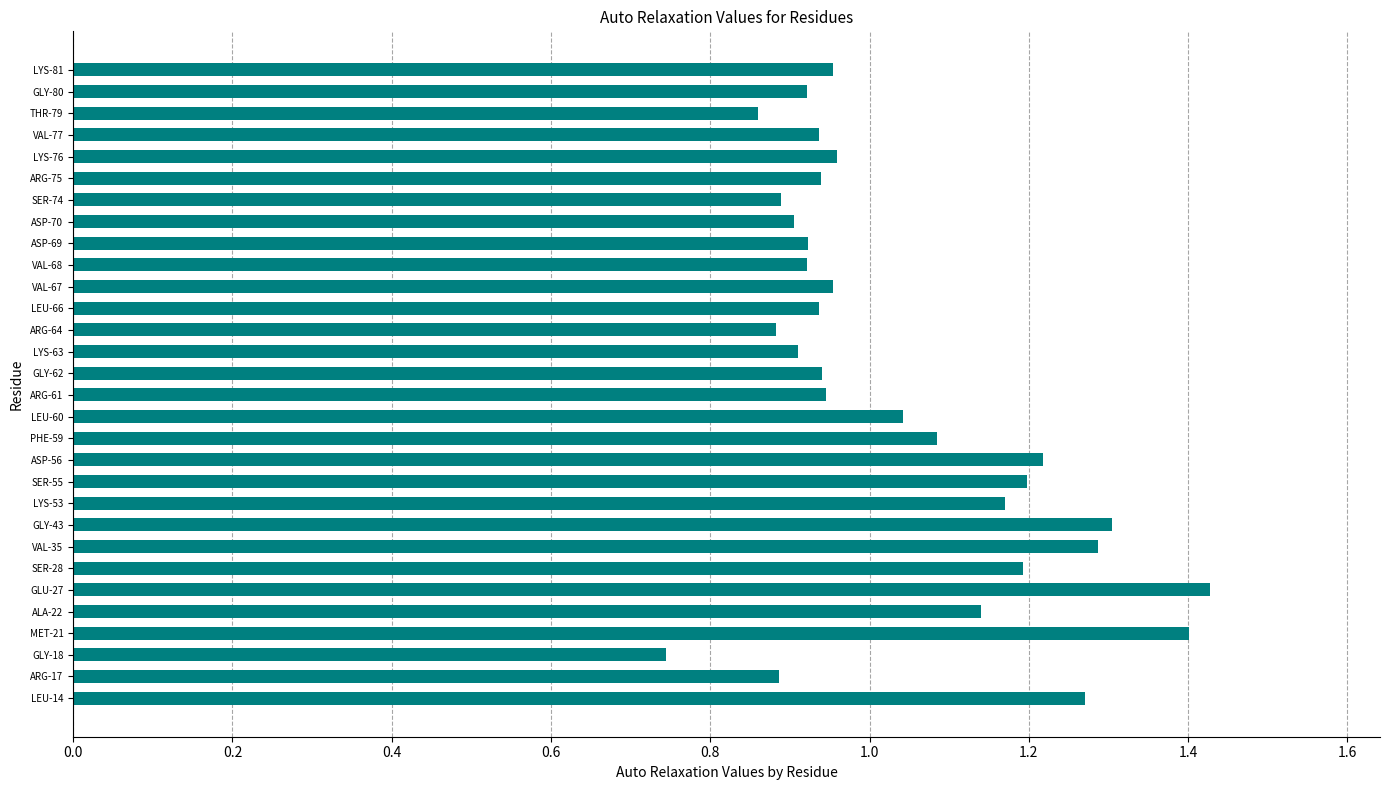

Which category has the lowest value across all series?

GLY-18